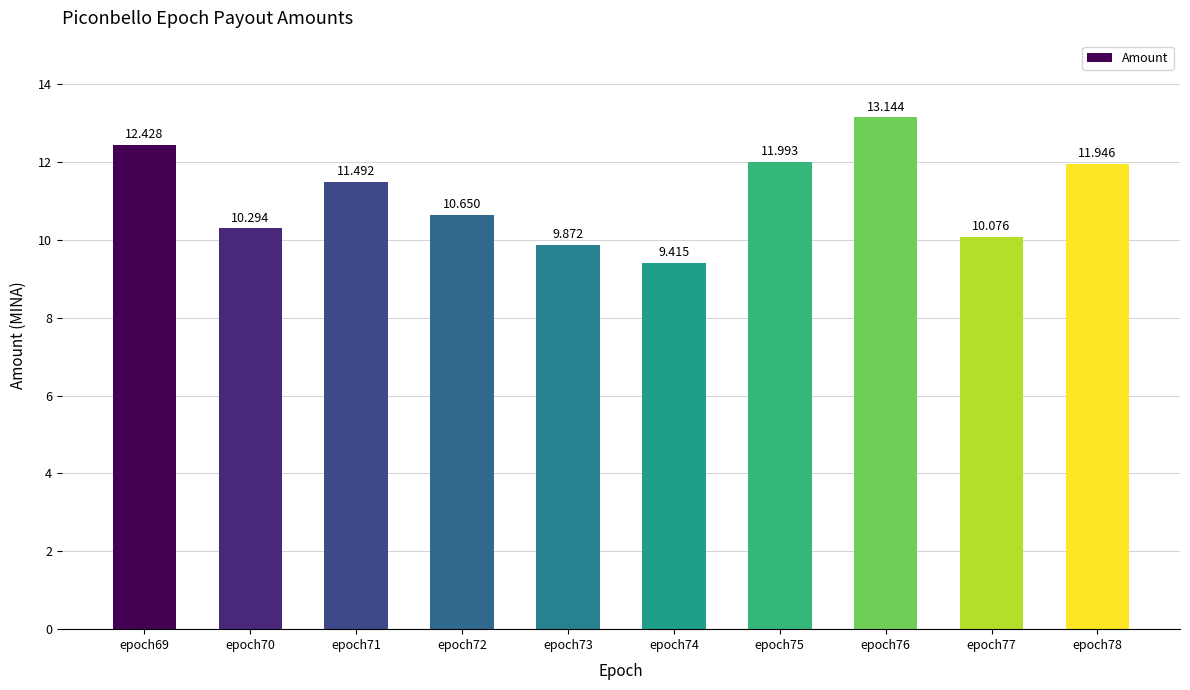

Reading right to left, extract all data points from this chart.

epoch78=11.9	epoch77=10.1	epoch76=13.1	epoch75=12.0	epoch74=9.4	epoch73=9.9	epoch72=10.6	epoch71=11.5	epoch70=10.3	epoch69=12.4